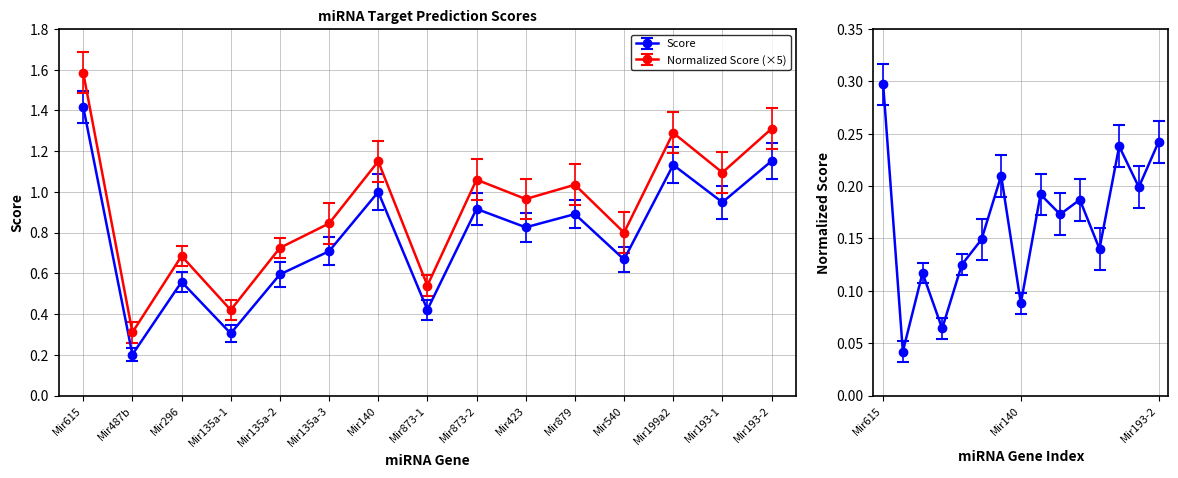

What is the average value of the Score series?

0.8